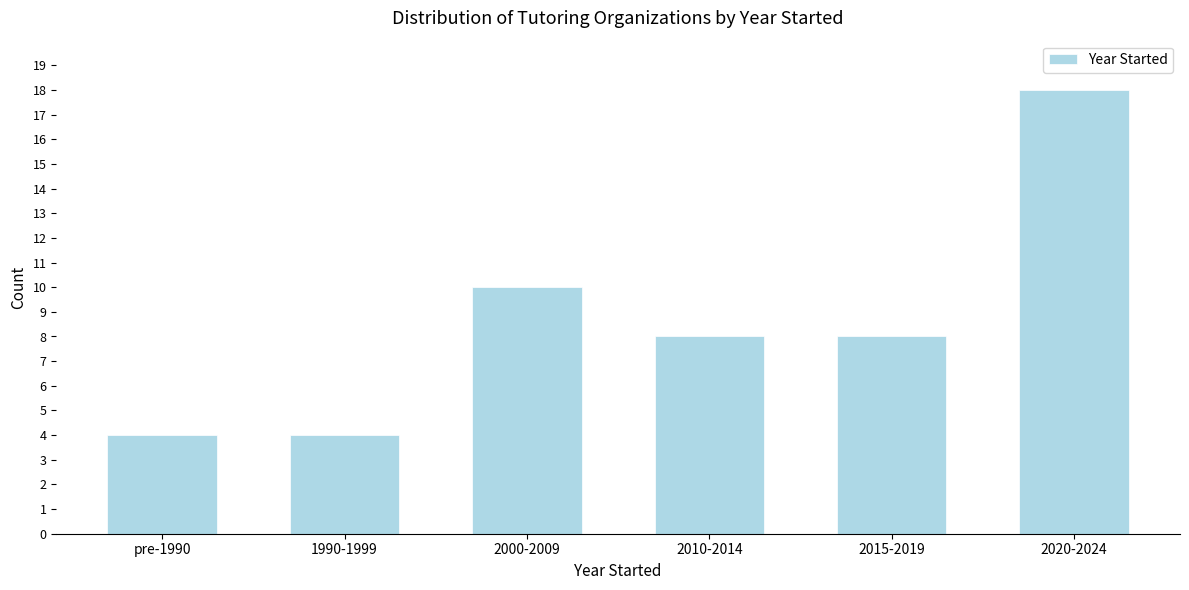

Reading left to right, list all the values displayed in this chart.

4	4	10	8	8	18